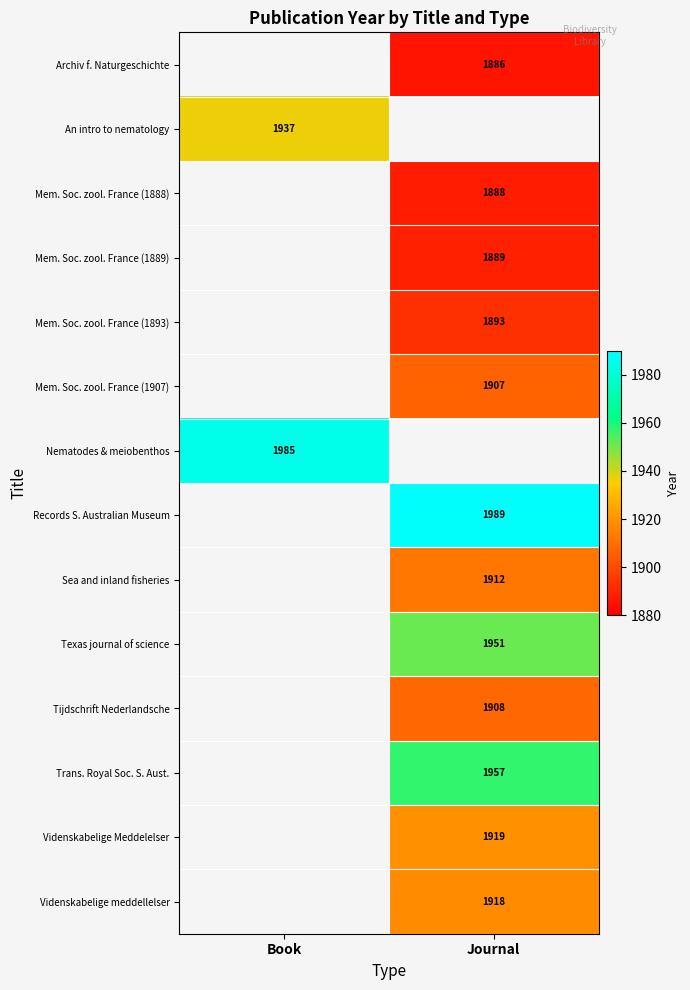

Is it true that Sea and inland fisheries equals 1912 at Journal?

True